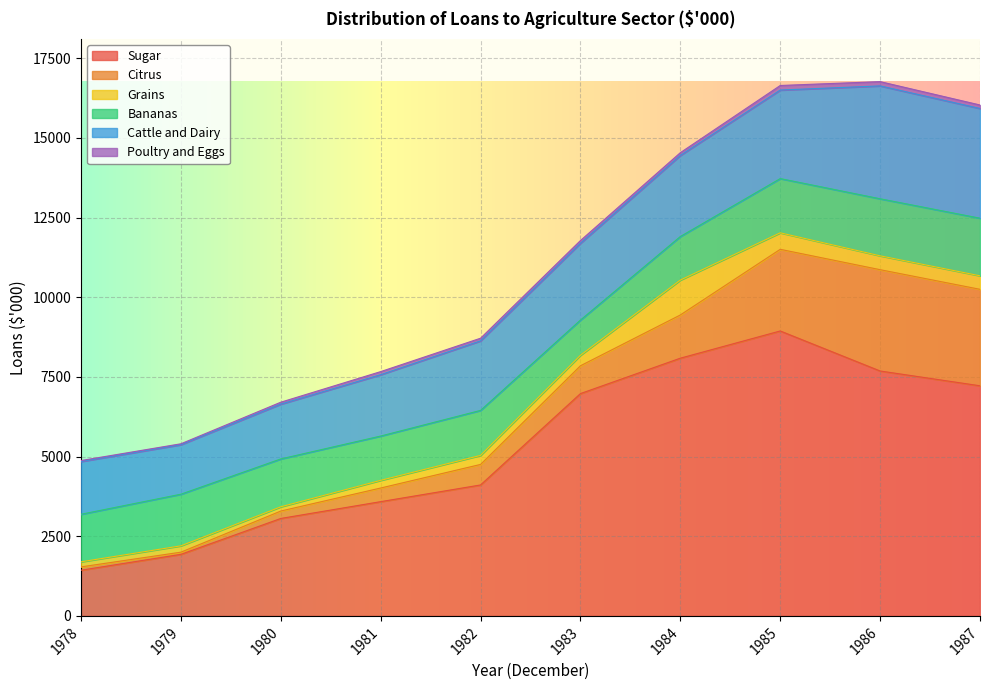

How many data points in Bananas are less than 1502?

5